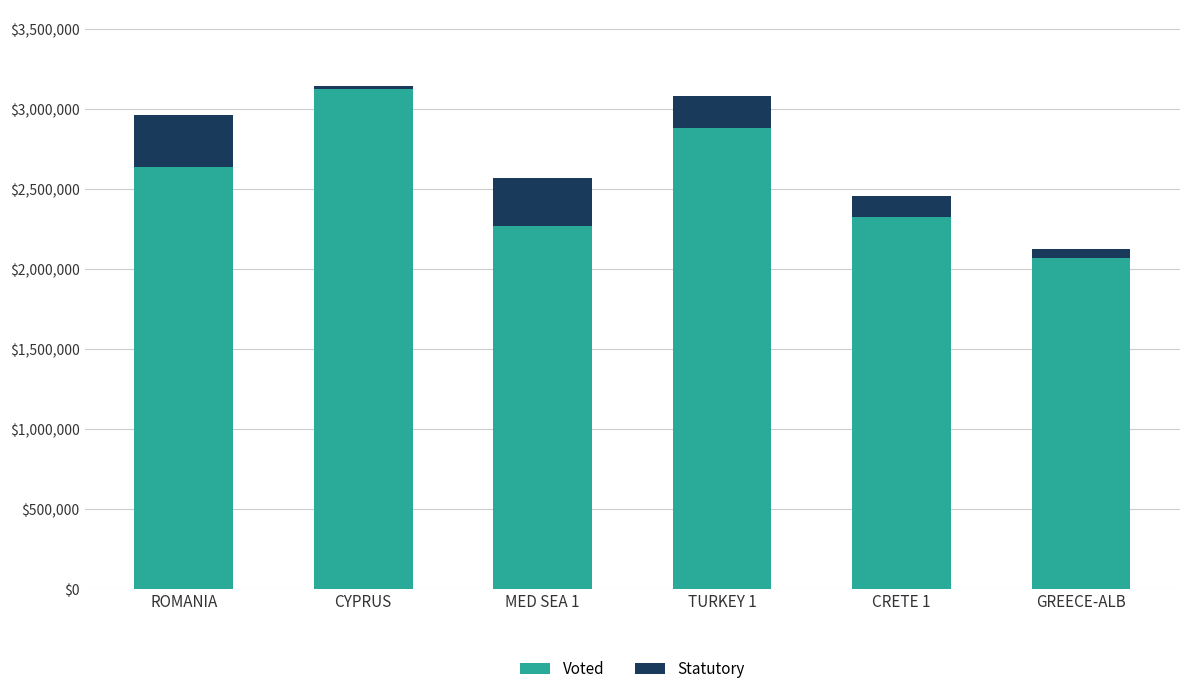

Reading right to left, what are the values for Voted?

2067000.0	2323000.0	2882000.0	2267000.0	3125000.0	2640000.0